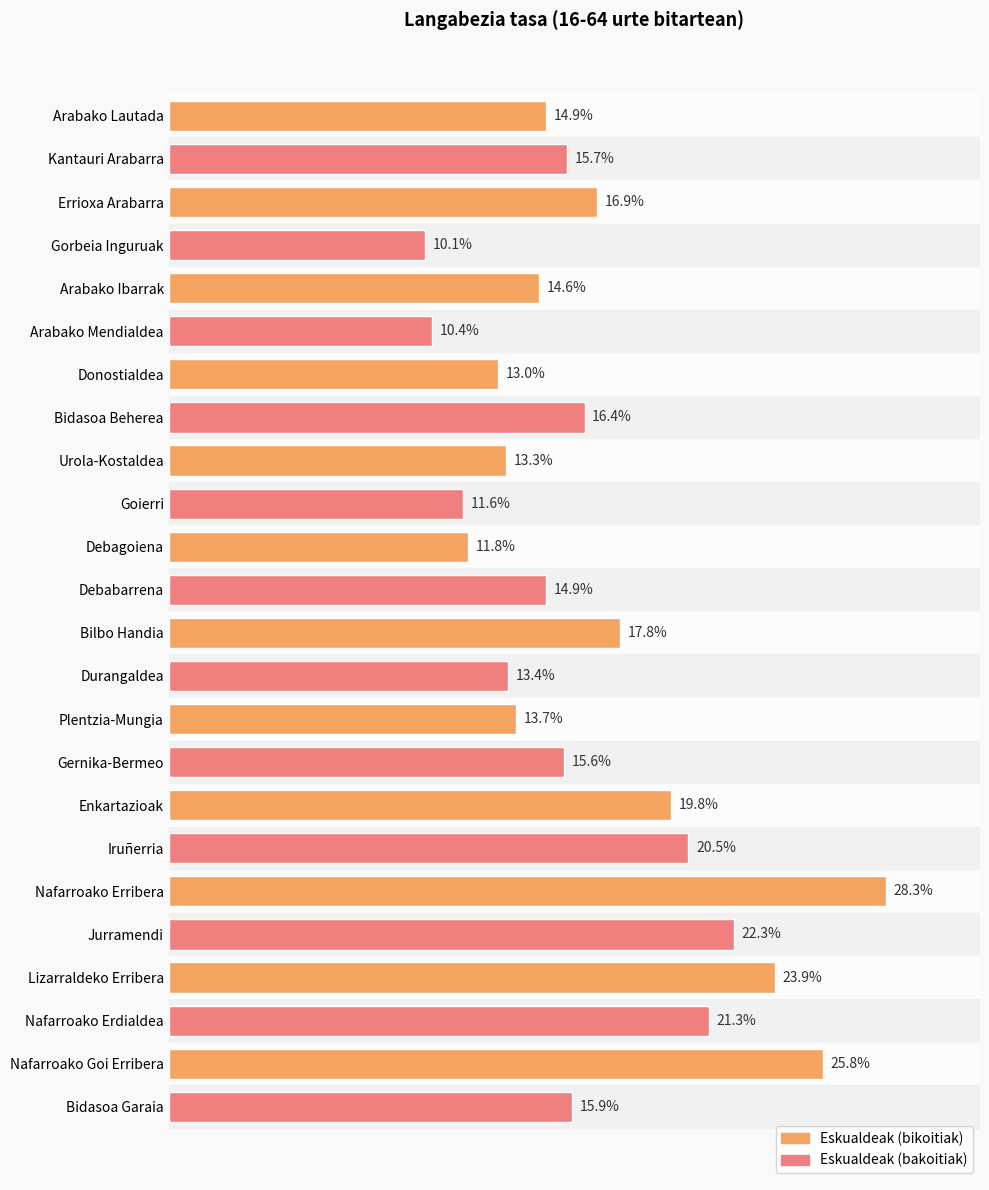

Which label corresponds to the largest value in the chart?

Nafarroako Erribera